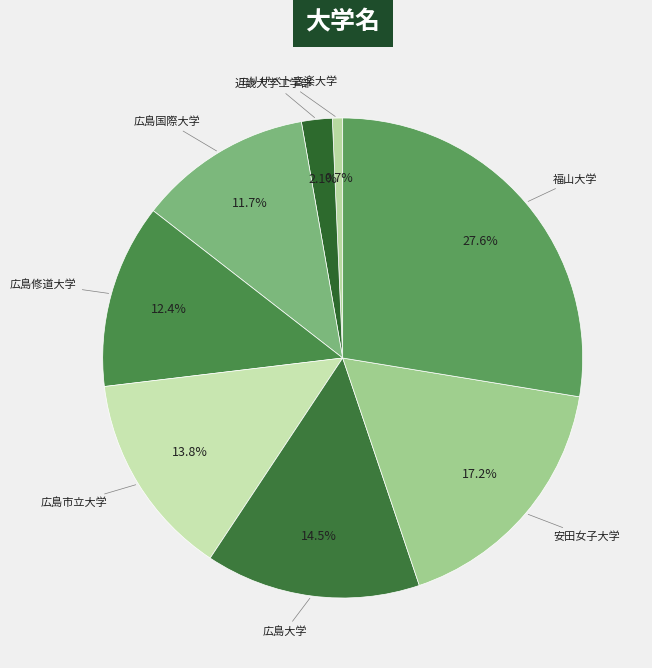

How many segments does this pie chart have?

8